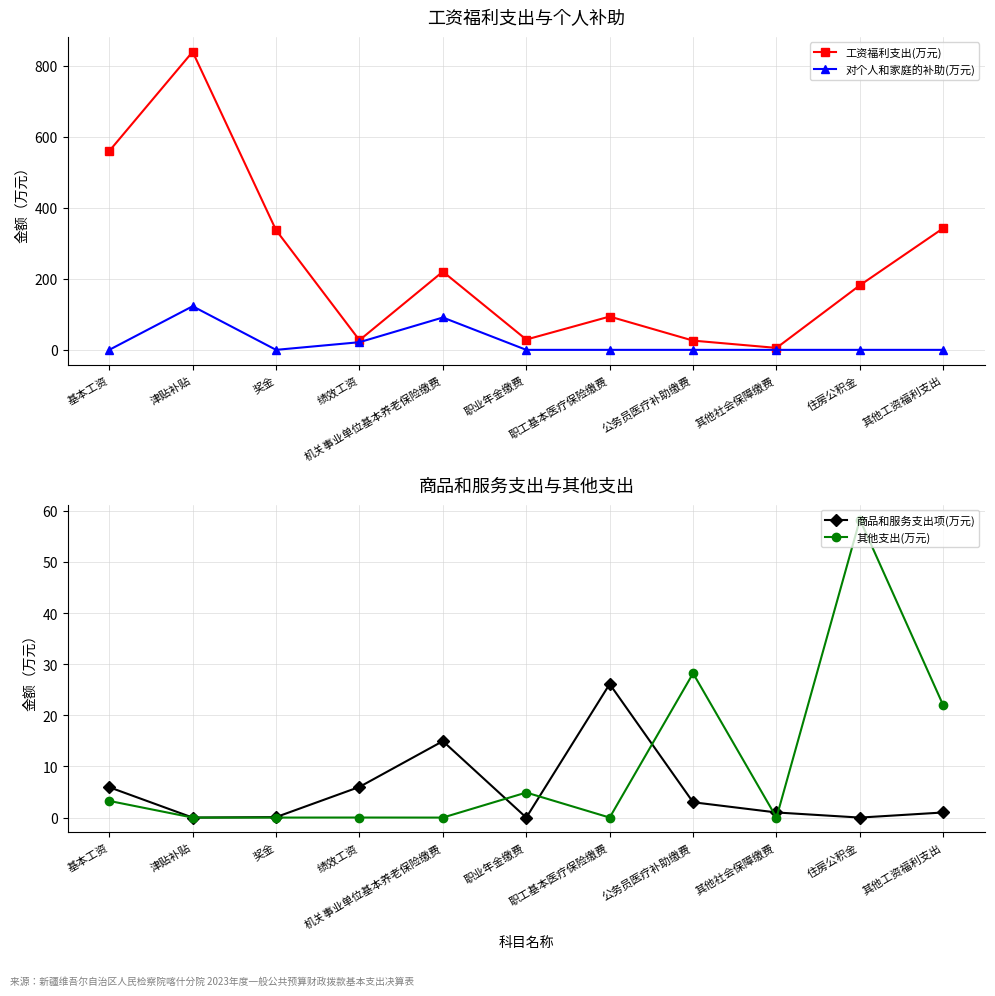

True or false: 其他支出(万元) and 对个人和家庭的补助(万元) cross at least once.

True